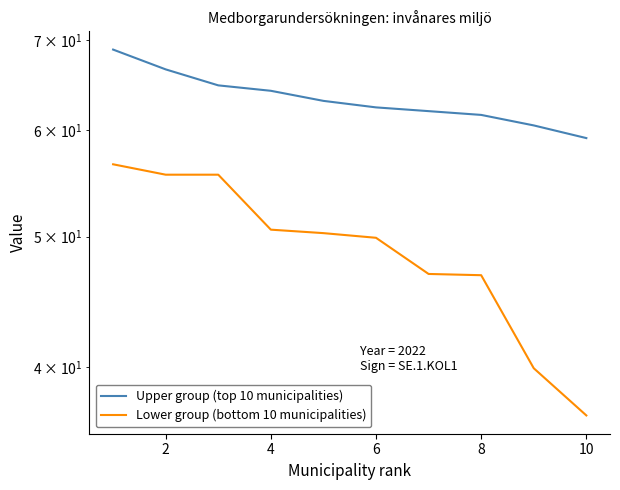

Between 12 and 9, which series saw the biggest shift?

Lower group (bottom 10 municipalities)